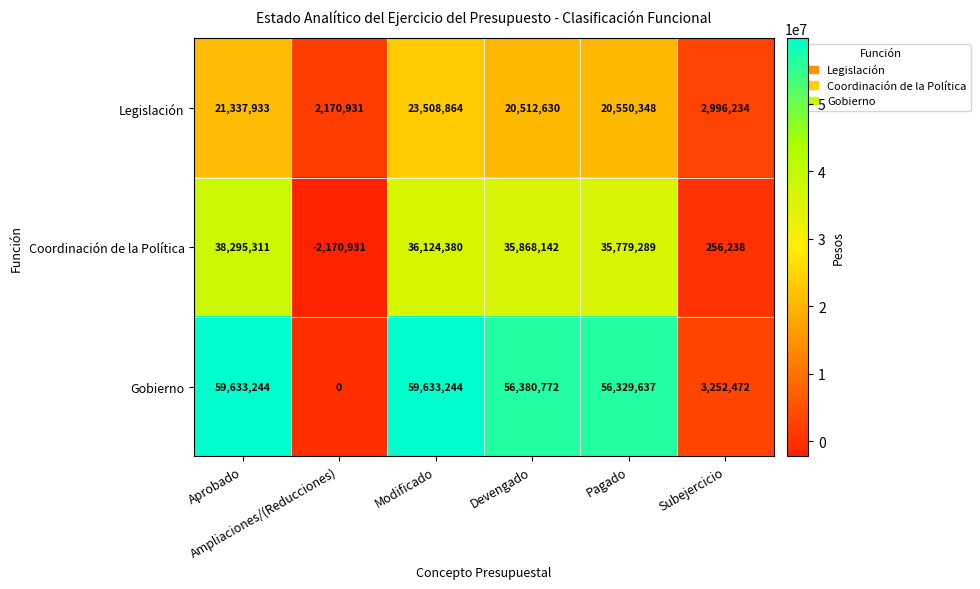

What is the difference between the second highest and second lowest values in the Coordinación de la Política series?

35868142